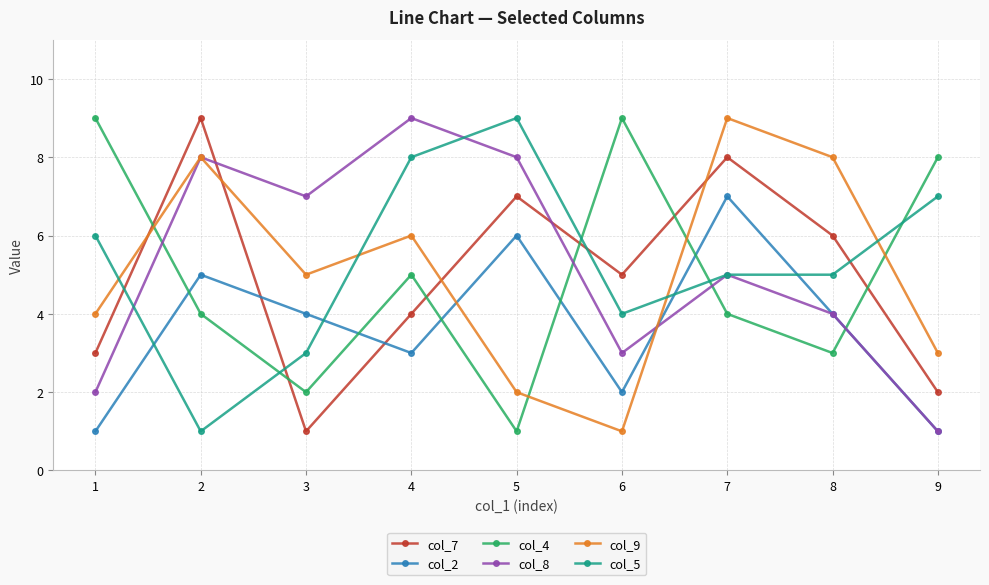

The col_7 series shows 9 at 2. True or false?

True